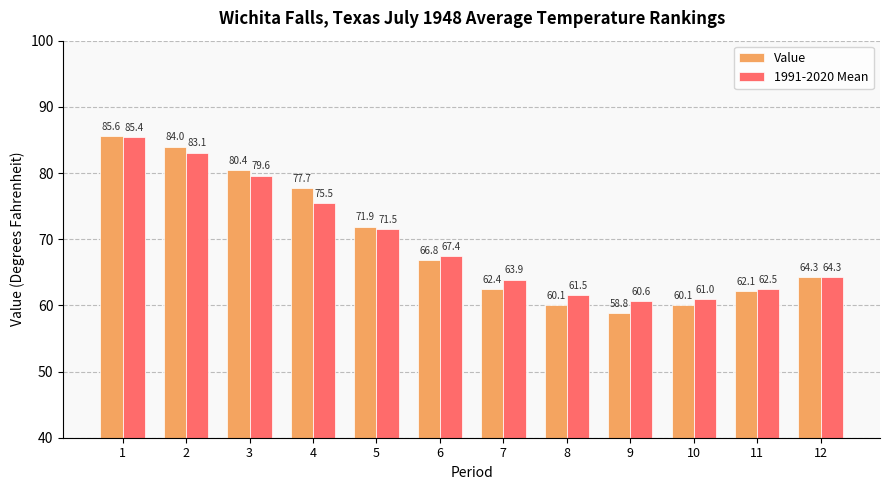

Where does the Value series first go above 66?

1